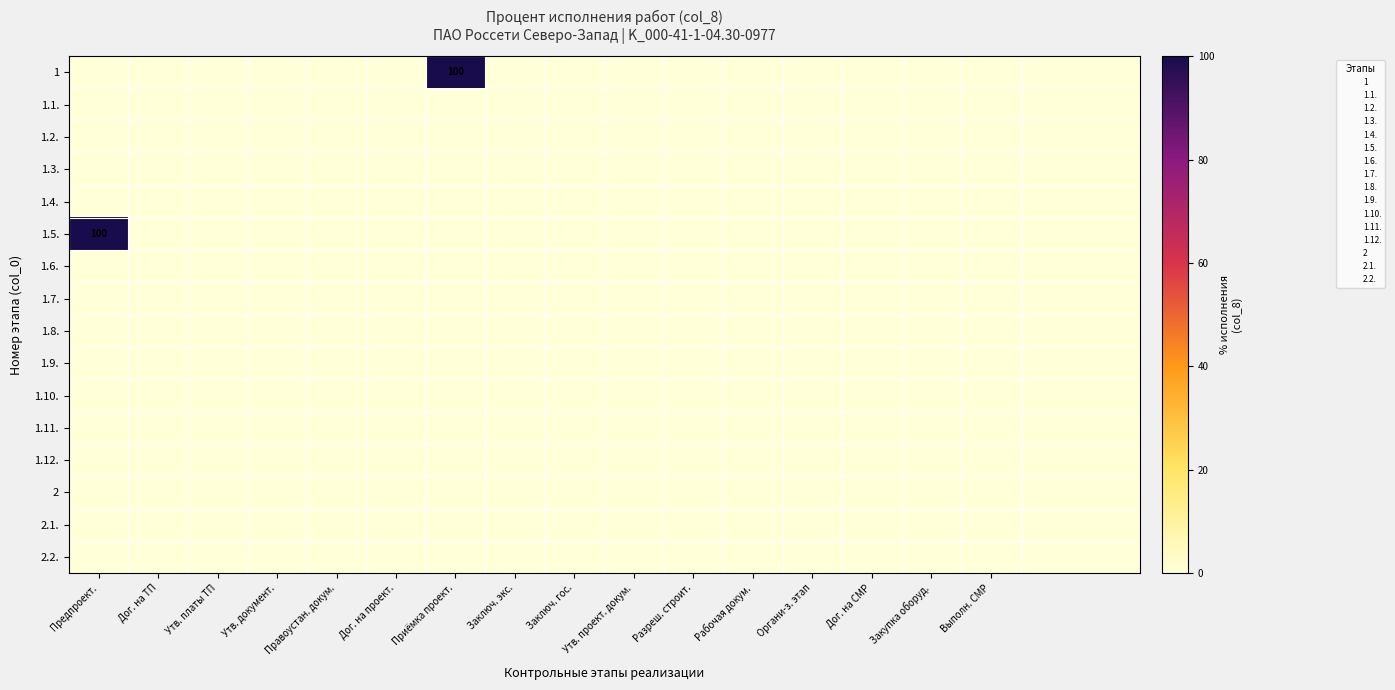

At which category does the chart reach its peak across all series?

Приёмка проект.